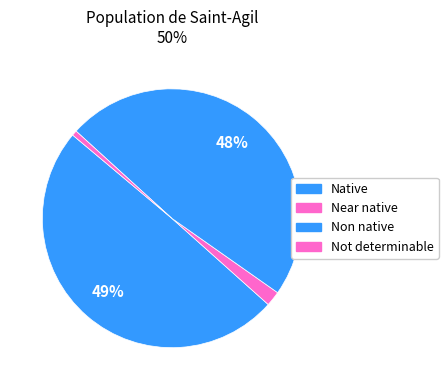

Do Native and Non native together represent more than half of the pie?

Yes